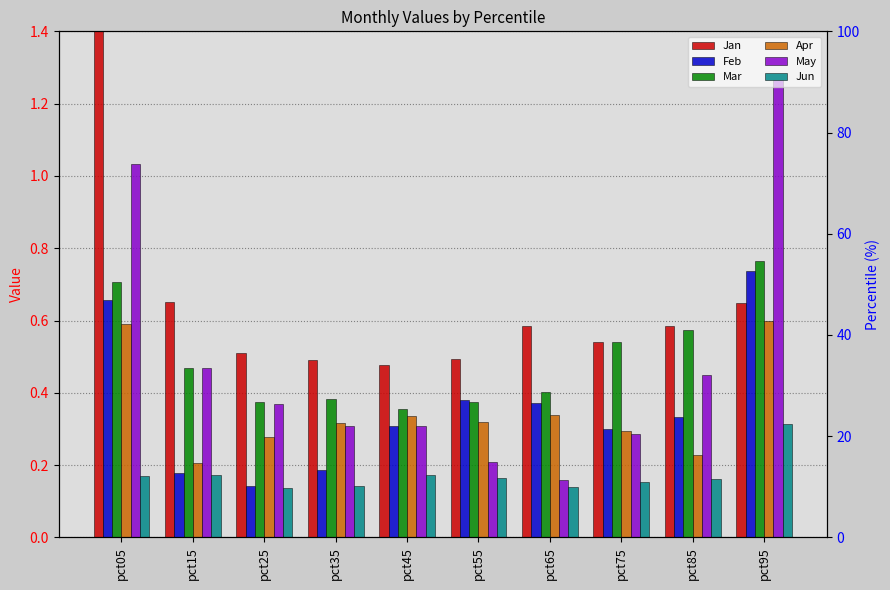

What is the difference between the second highest and second lowest values in the Jan series?

0.2